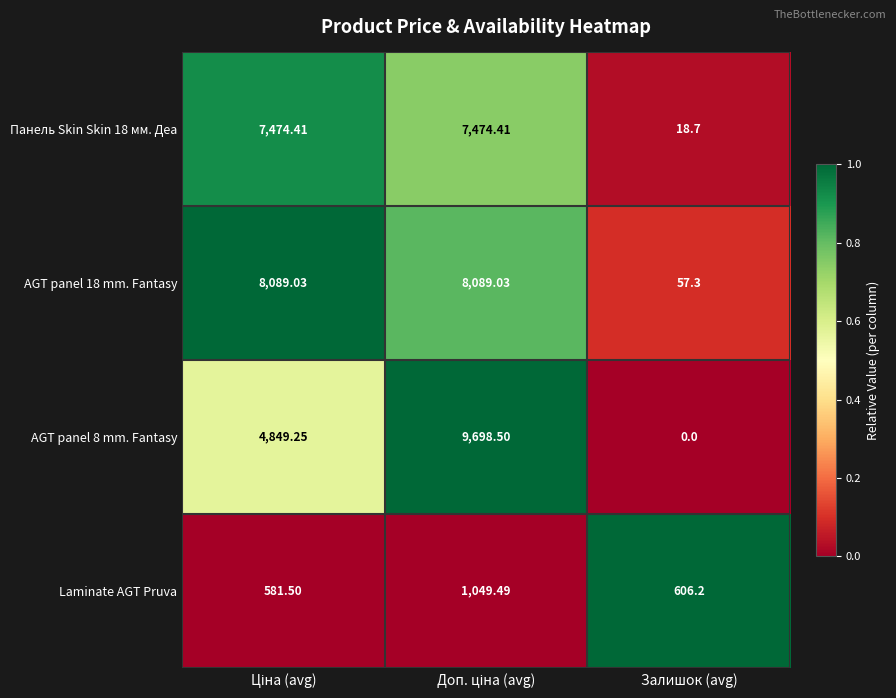

At which label is AGT panel 18 mm. Fantasy closest to 4073?

Залишок (avg)